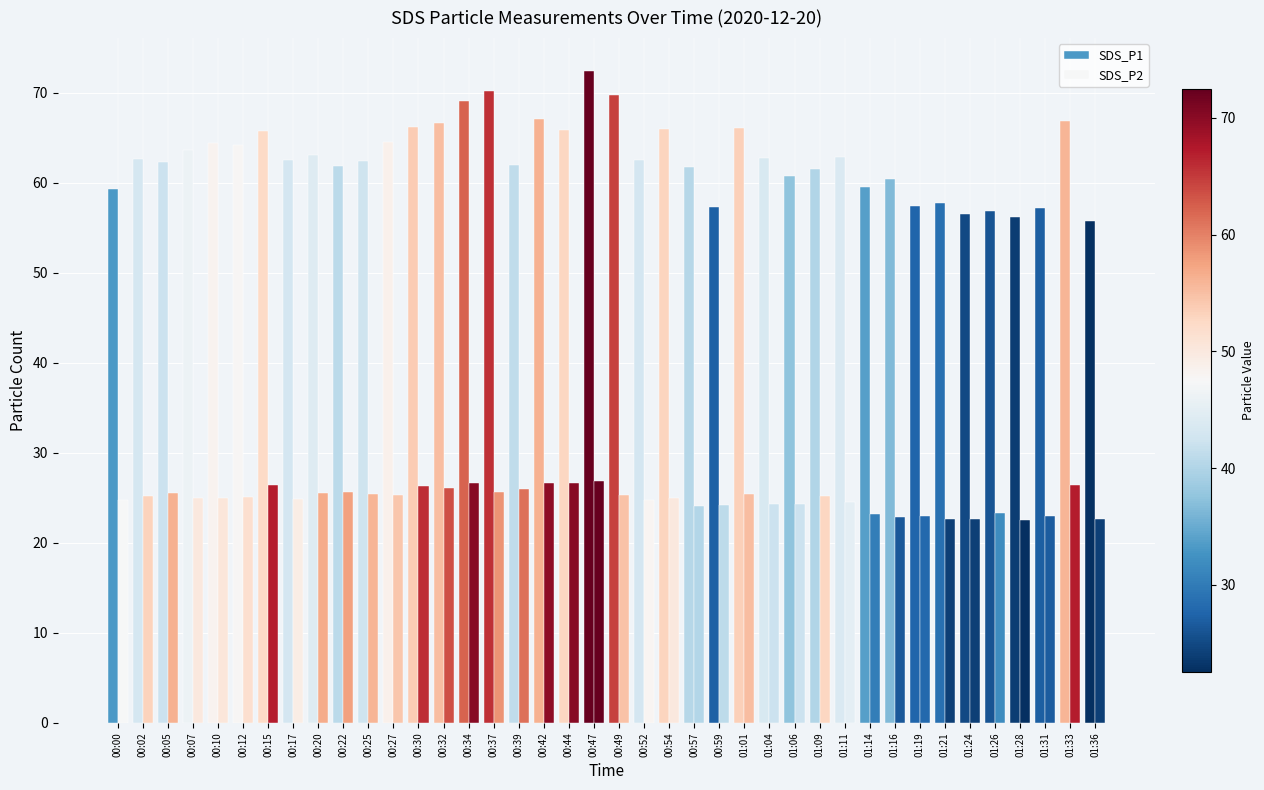

Which series changed the most between 00:12 and 00:42?

SDS_P1